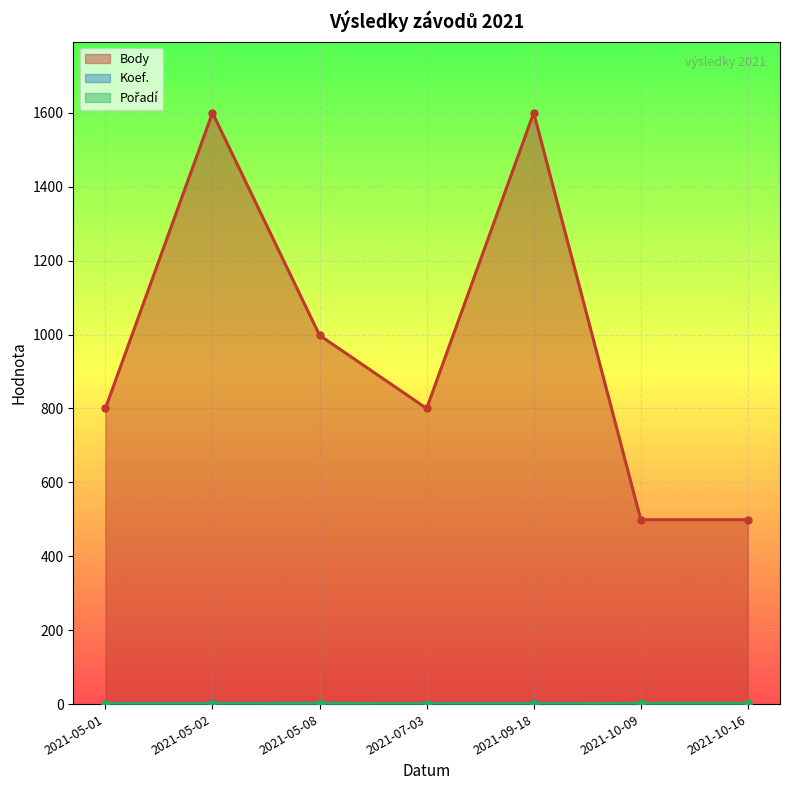

True or false: Body has more than 0 points higher than both neighbors.

True